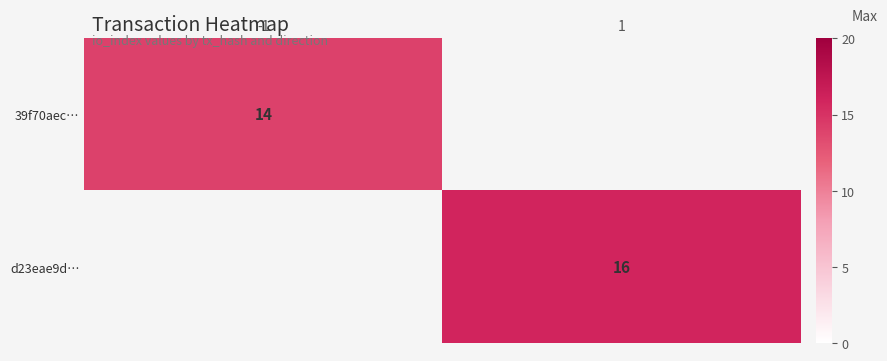

Is it true that 39f70aec… equals 14.0 at -1?

True